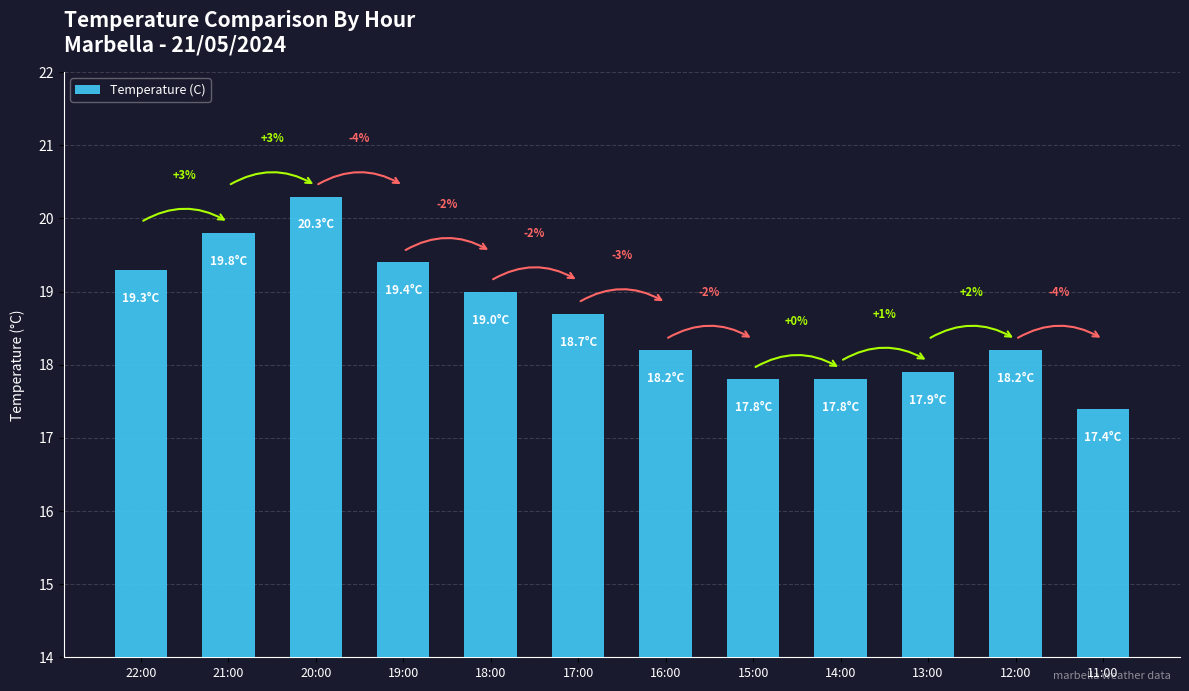

Does the chart contain any negative values?

No